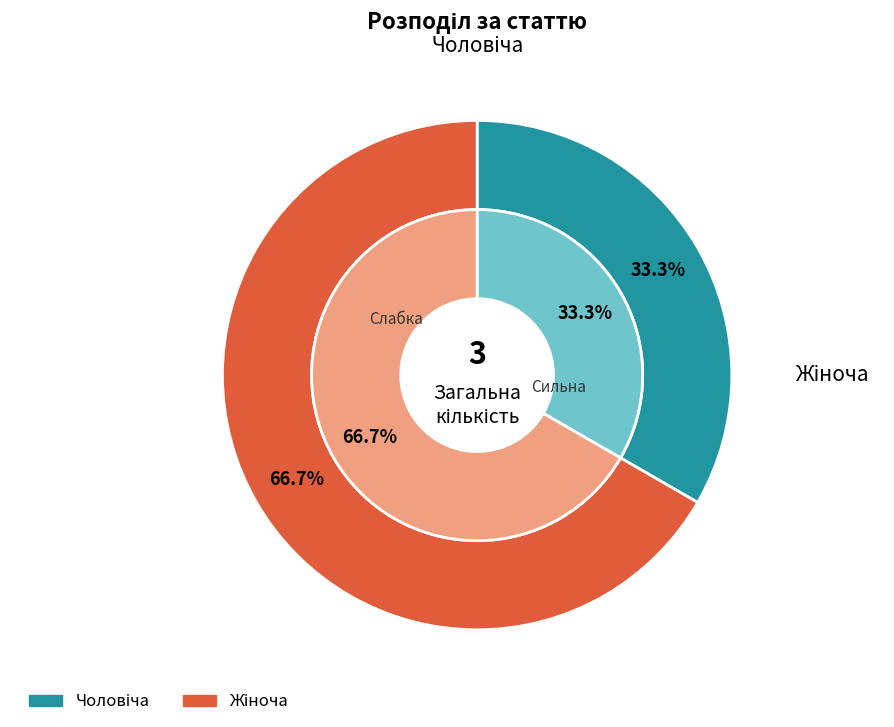

To the nearest percent, what portion does Жіноча represent?

67%